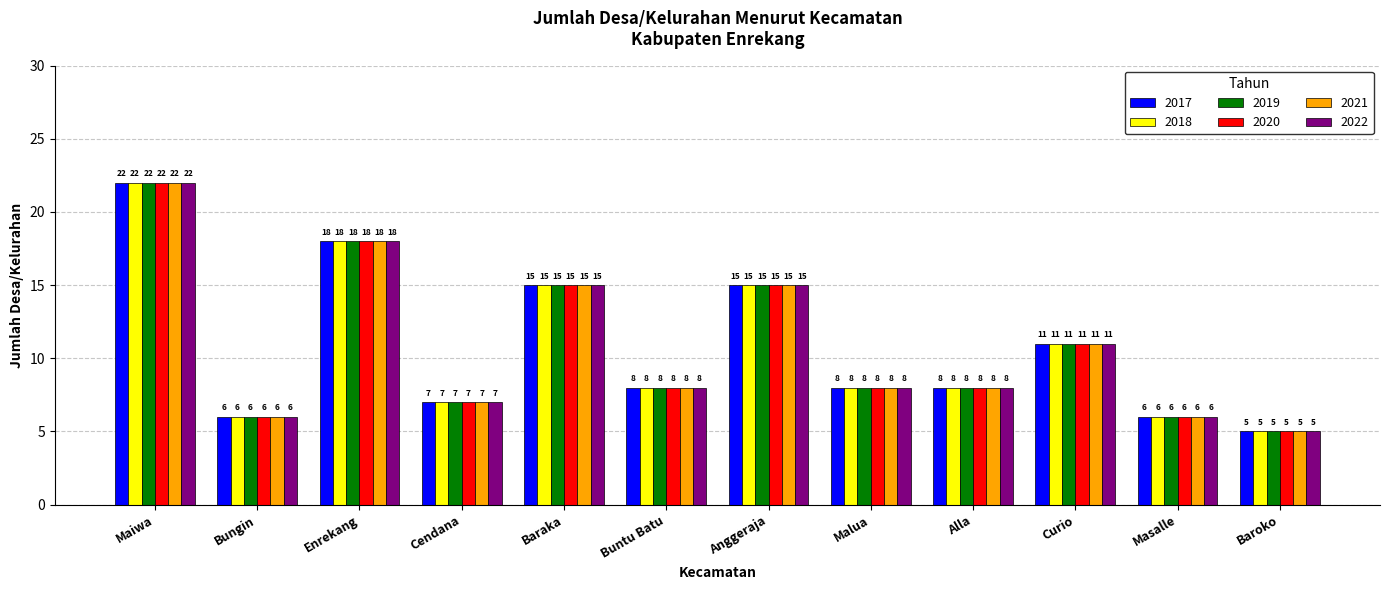

What position from the right is Malua?

5